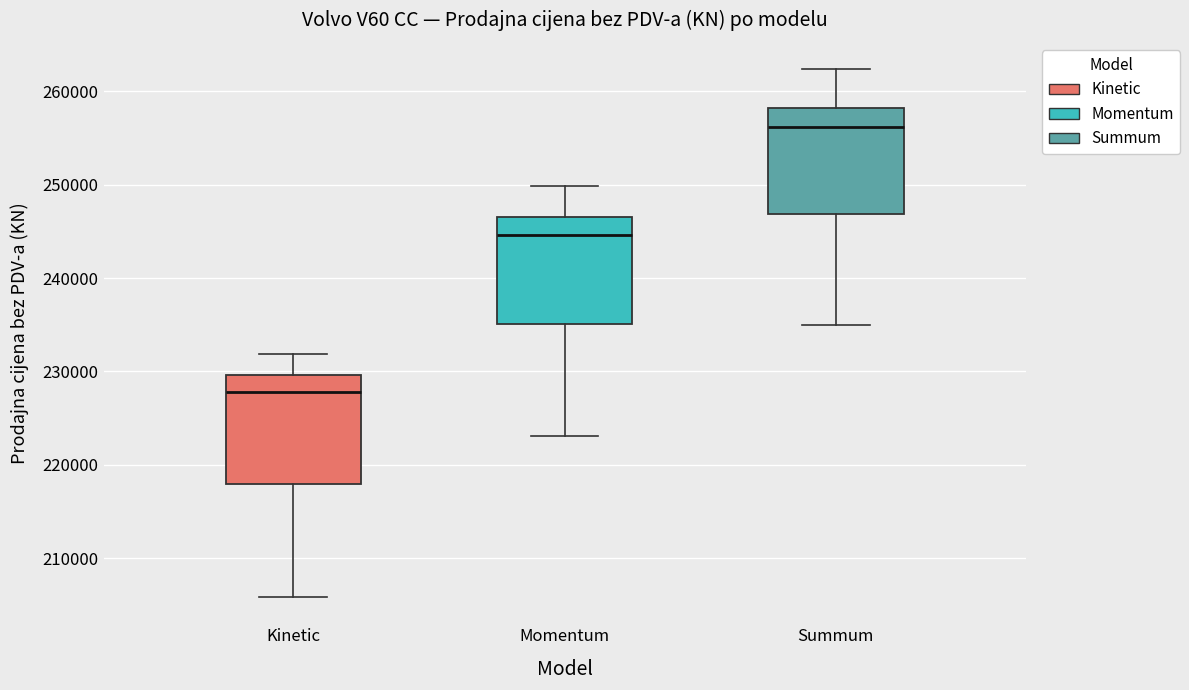

Reading left to right, transcribe this box plot: for each box, give where its median line is, the range the box spans, and where its two whiskers end, as read against the y-axis. The values are not printed on the chart, so give them approximately, as read against the axis.

Kinetic: median 228000, box 218000 to 230000, whiskers 206000 to 232000
Momentum: median 245000, box 235000 to 247000, whiskers 223000 to 250000
Summum: median 256000, box 247000 to 258000, whiskers 235000 to 262000